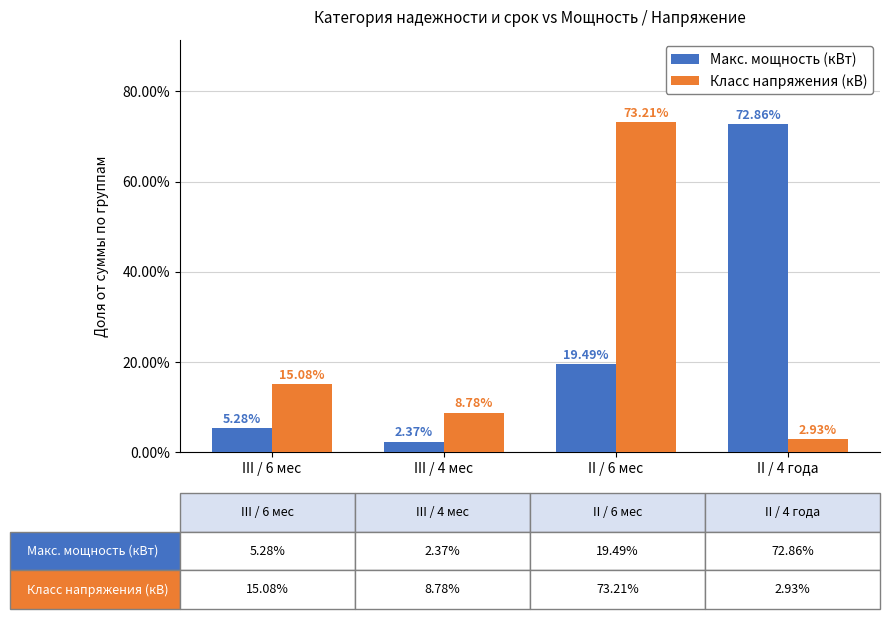

Which series changed the most between III / 6 мес and II / 6 мес?

Класс напряжения (кВ)